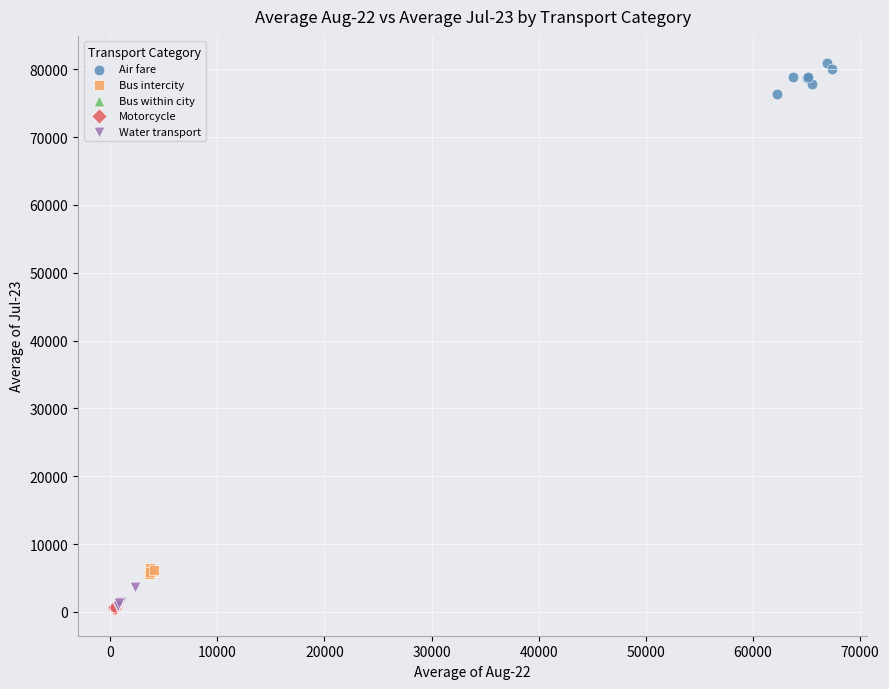

Which series contains the highest Y value?

Air fare